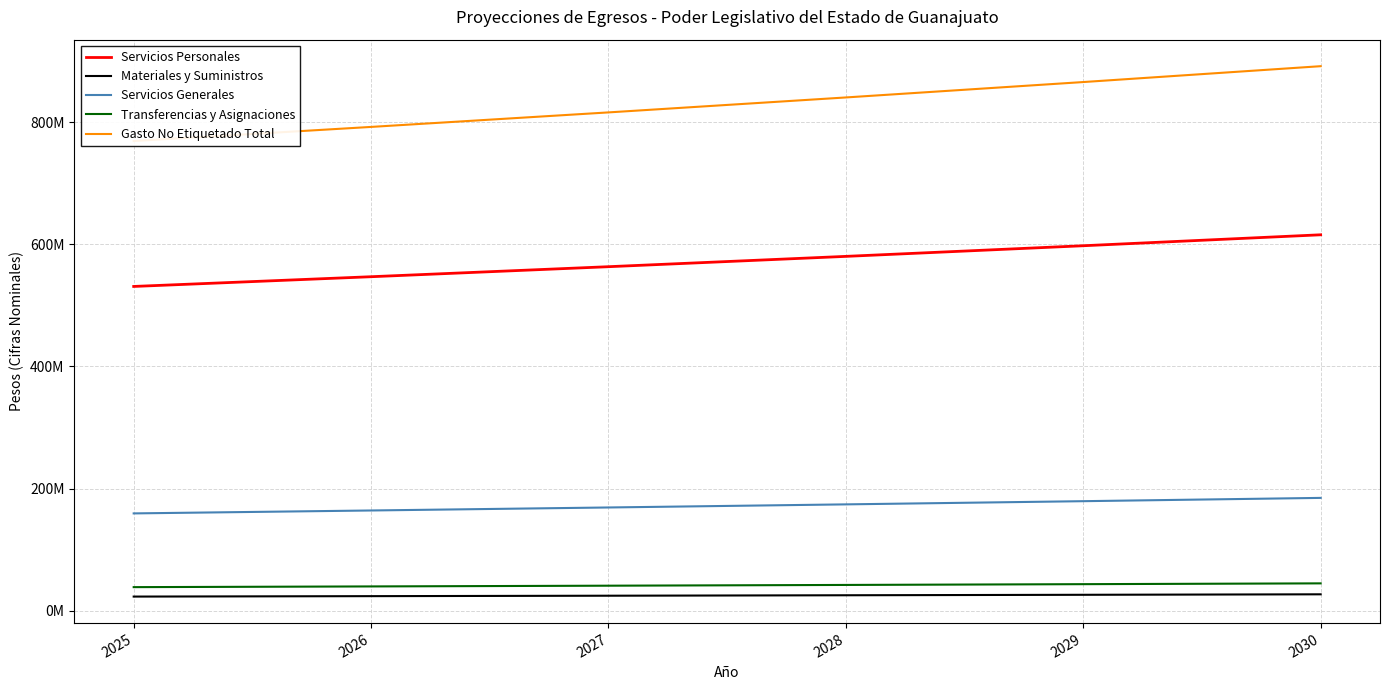

Is it true that Transferencias y Asignaciones equals 38743287.0 at 2025?

True